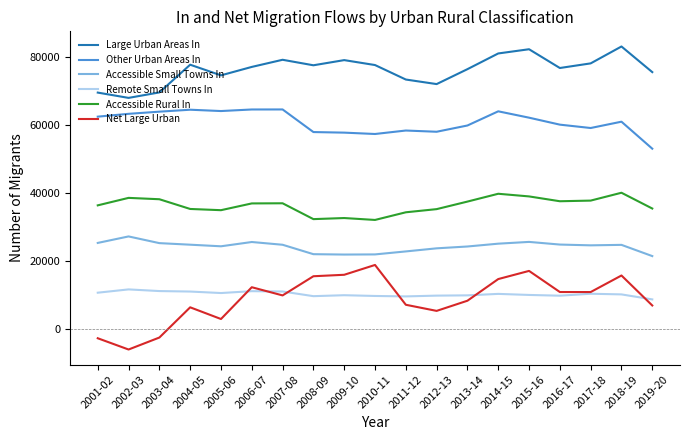

Which series has the largest total across all categories?

Large Urban Areas In